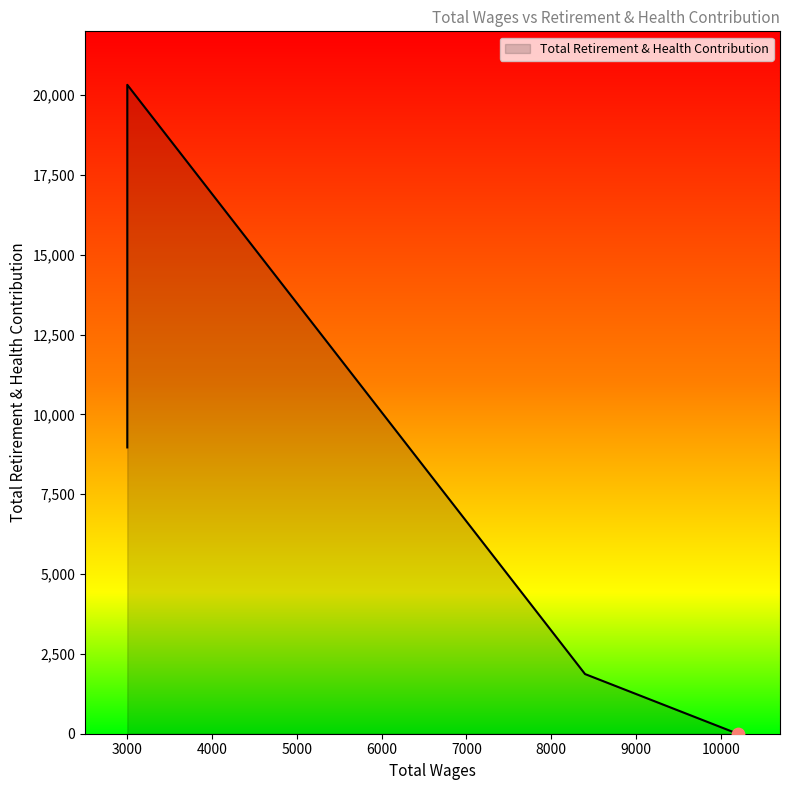

Which has a higher value, 3000.0 or 8400.0?

3000.0